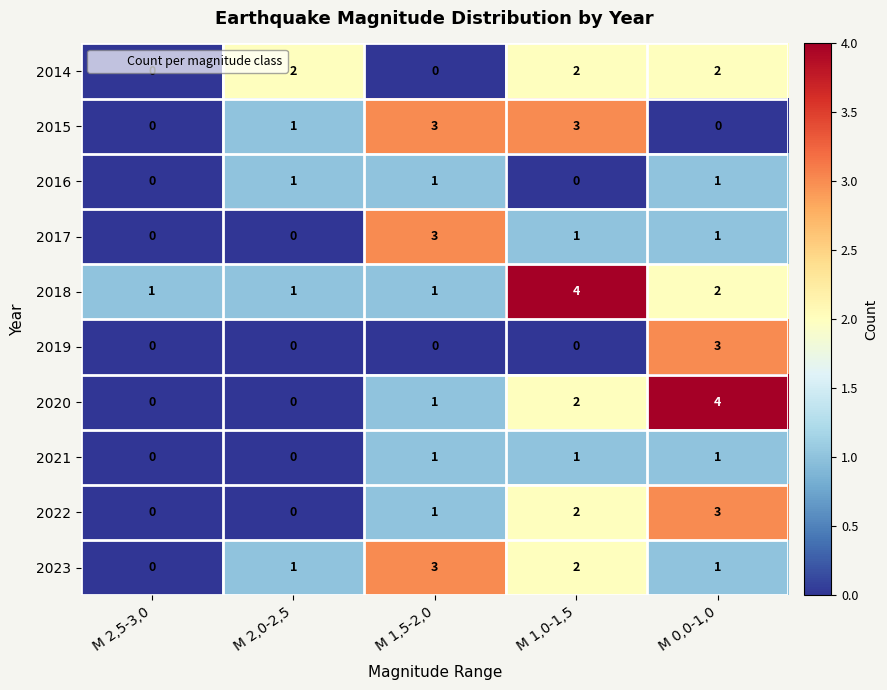

Which series has the widest spread of values?

2020